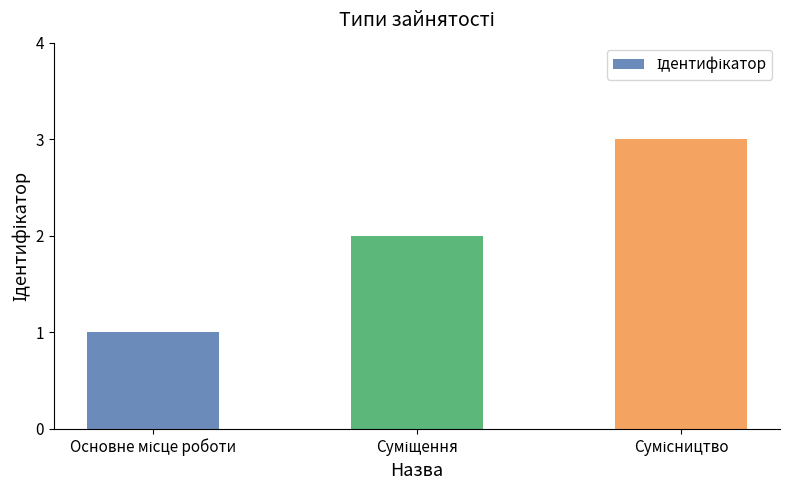

What is the maximum value shown in the chart?

3